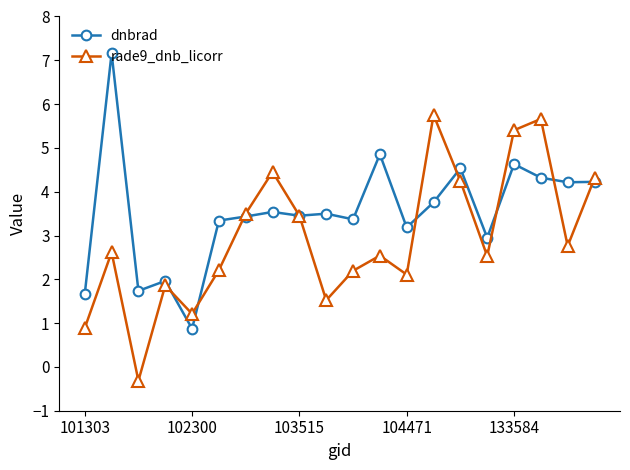

At how many categories does at least one series exceed 5?

4